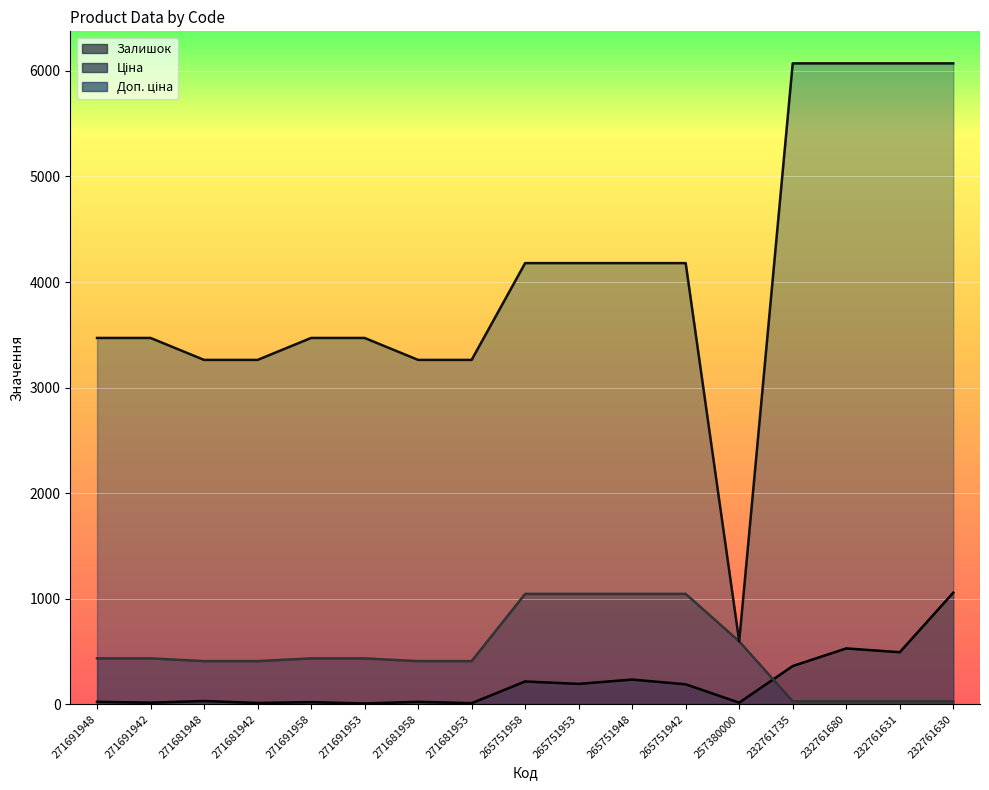

Is it true that Ціна equals 407.8 at 271681953?

True